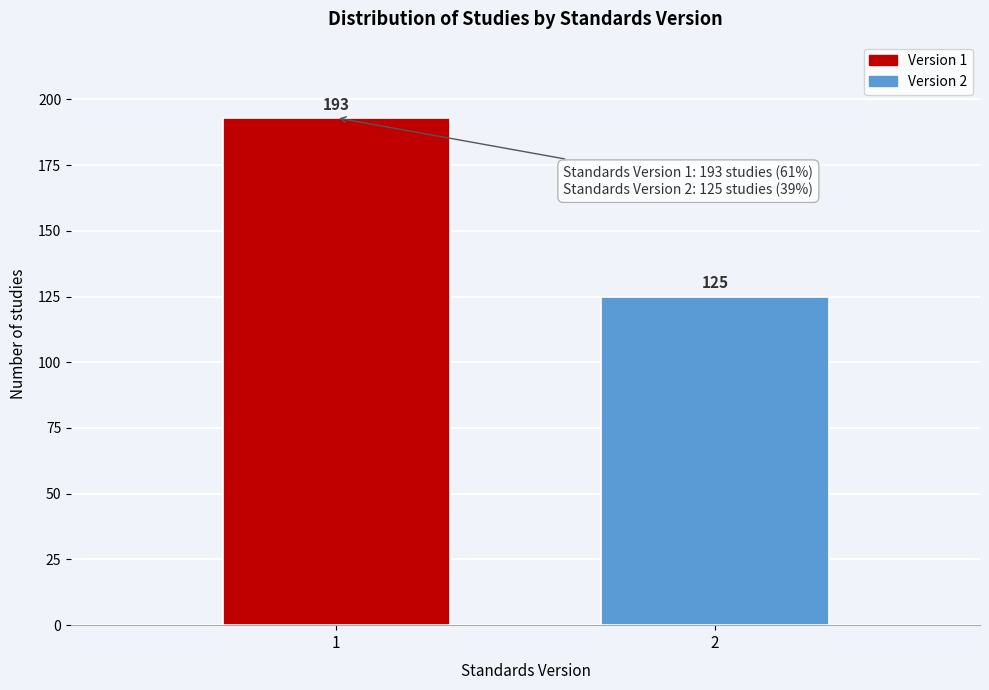

Reading left to right, what are all the values shown in this chart?

1=193	2=125